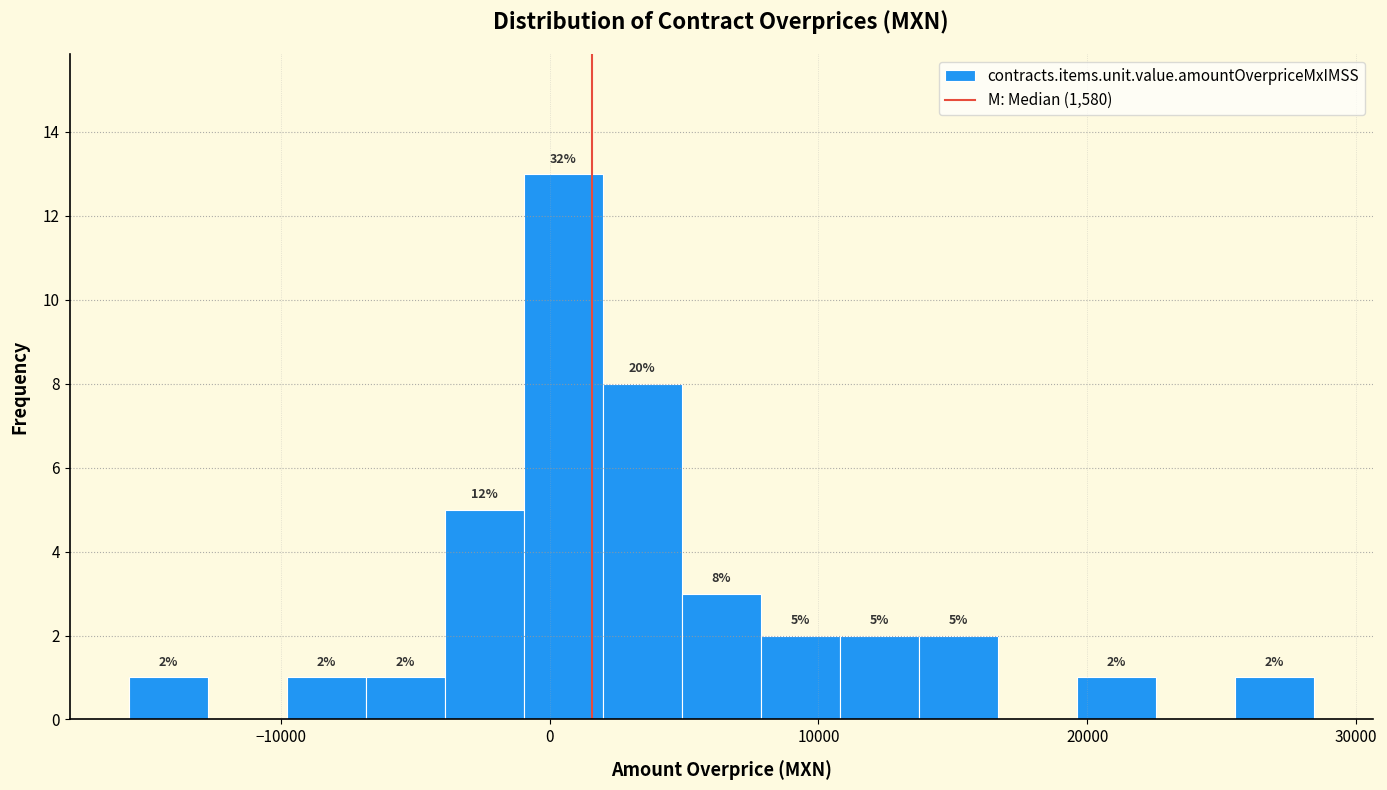

Around what value on the x-axis is the tallest bar? Give the approximate position of its centre, as read against the axis.

1000